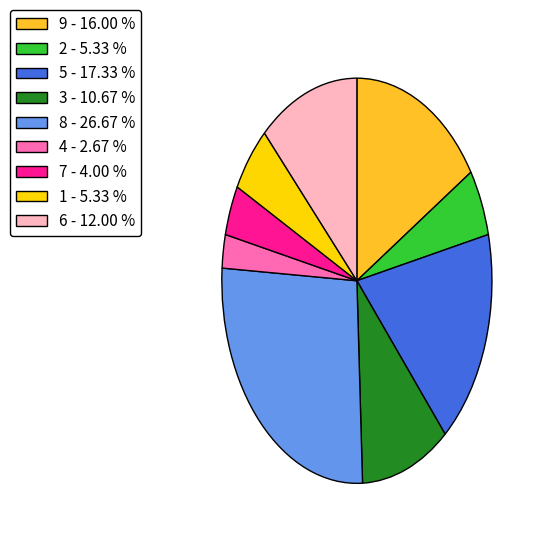

Does 6 - 12.00 % account for over 50% of the chart?

No